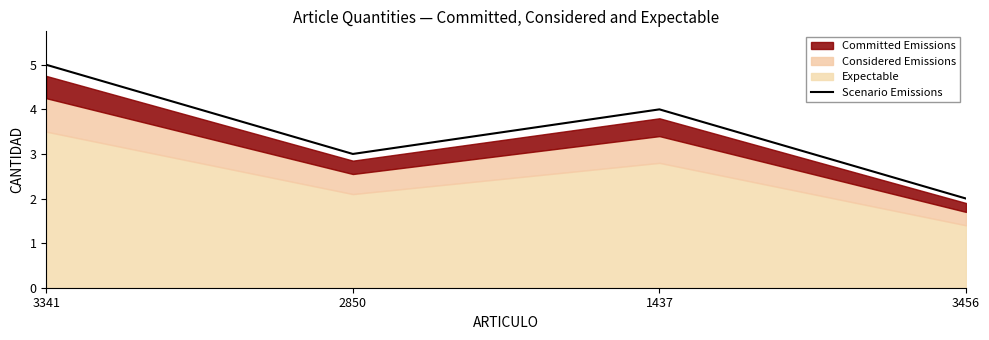

True or false: there are more than 0 points higher than both neighbors.

True